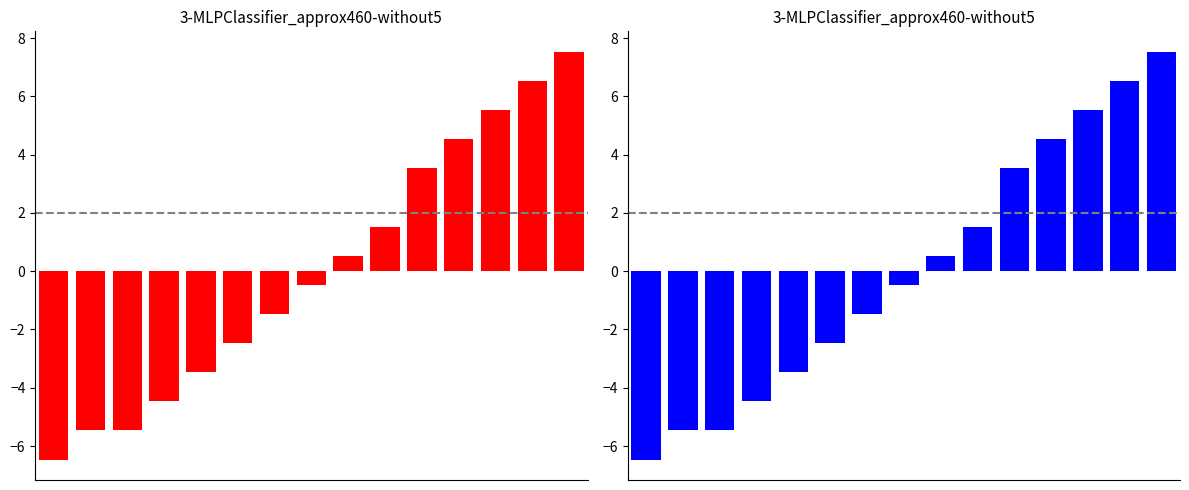

What is the value of the 9th bar from the left?

0.5